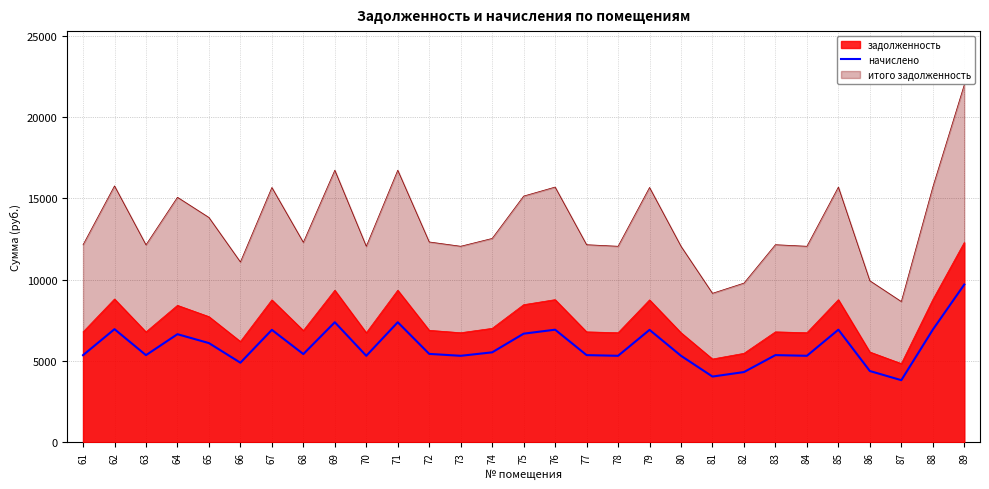

List the labels in order of value, largest first.

89, 69, 71, 62, 76, 85, 88, 67, 79, 75, 64, 65, 74, 72, 68, 77, 83, 61, 63, 70, 73, 78, 80, 84, 66, 86, 82, 81, 87